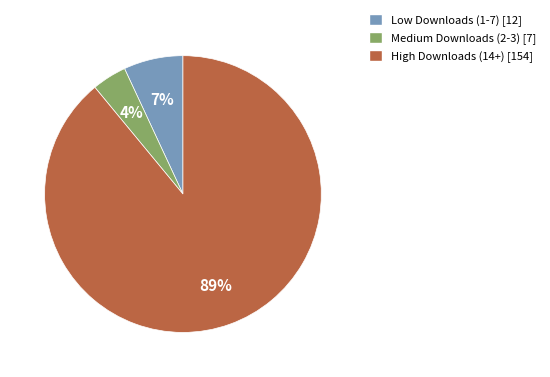

Rank the categories by value from lowest to highest.

Medium Downloads (2-3) [7], Low Downloads (1-7) [12], High Downloads (14+) [154]